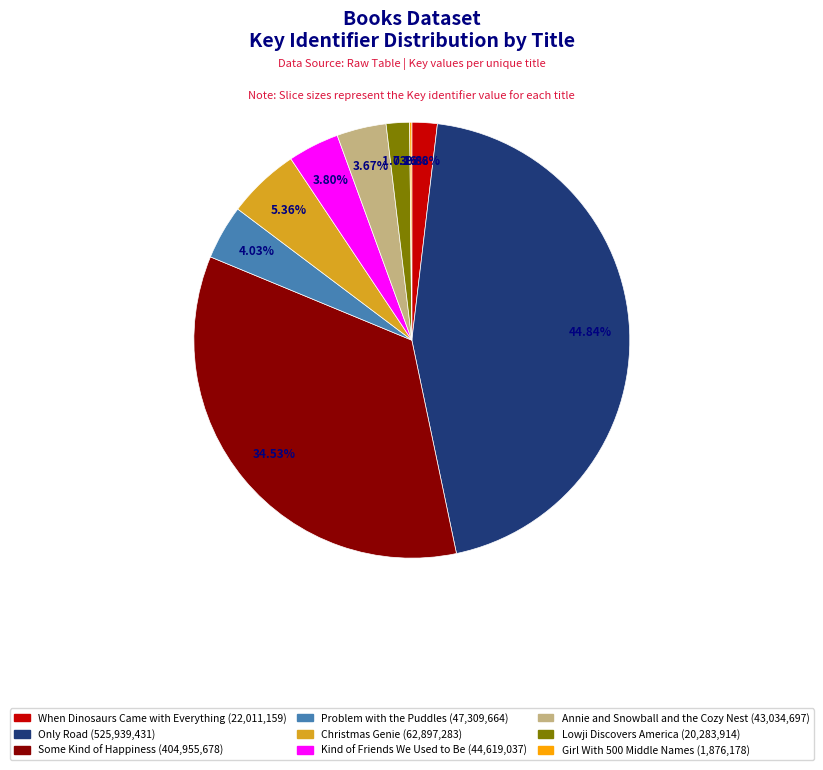

What percentage do Kind of Friends We Used to Be and Christmas Genie together represent?

9.2%